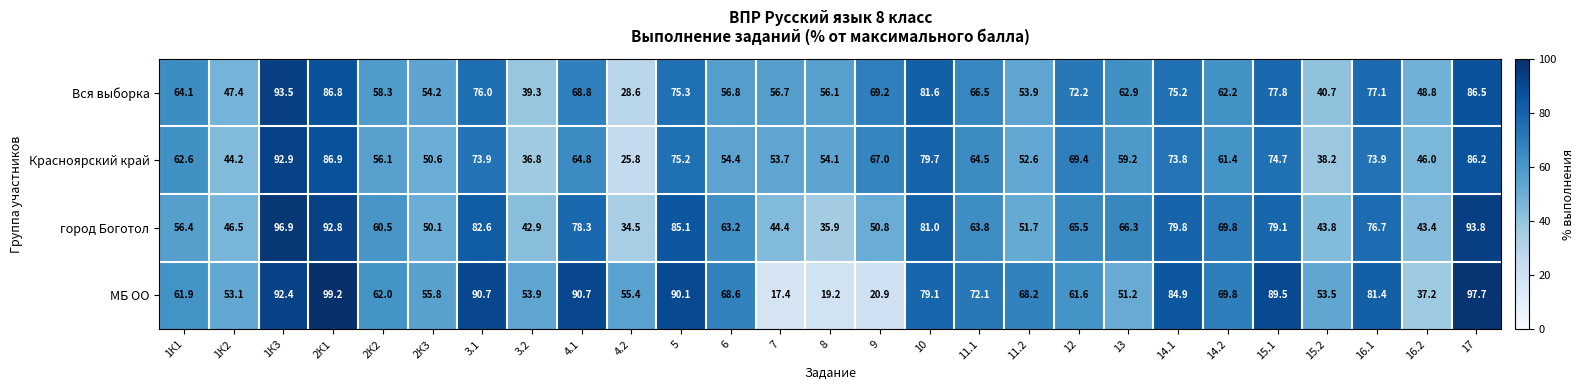

Rank the series by their maximum value, from highest to lowest.

МБ ОО, город Боготол, Вся выборка, Красноярский край